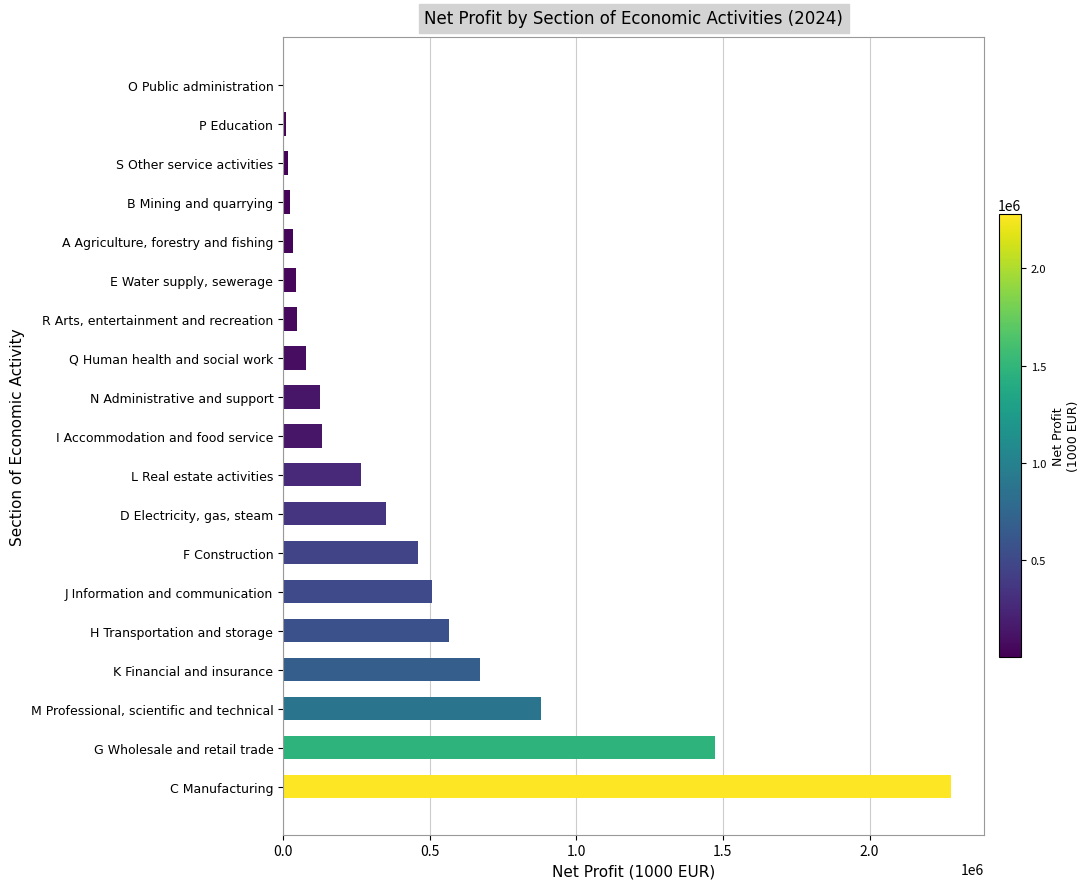

What is the maximum value shown in the chart?

2277550.1